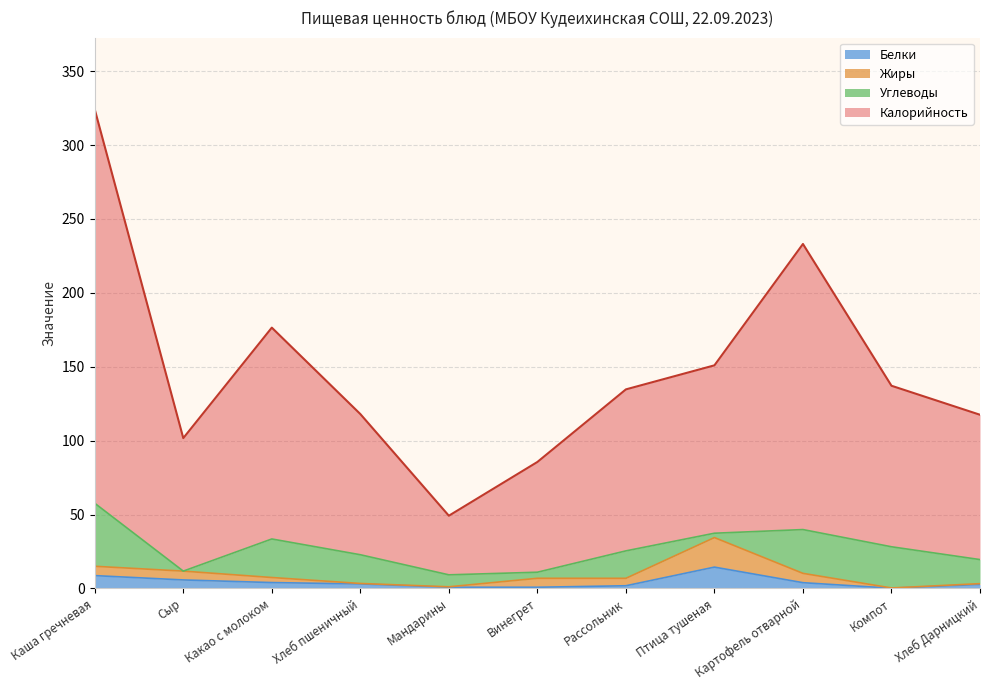

True or false: Белки and Калорийность cross at least once.

False